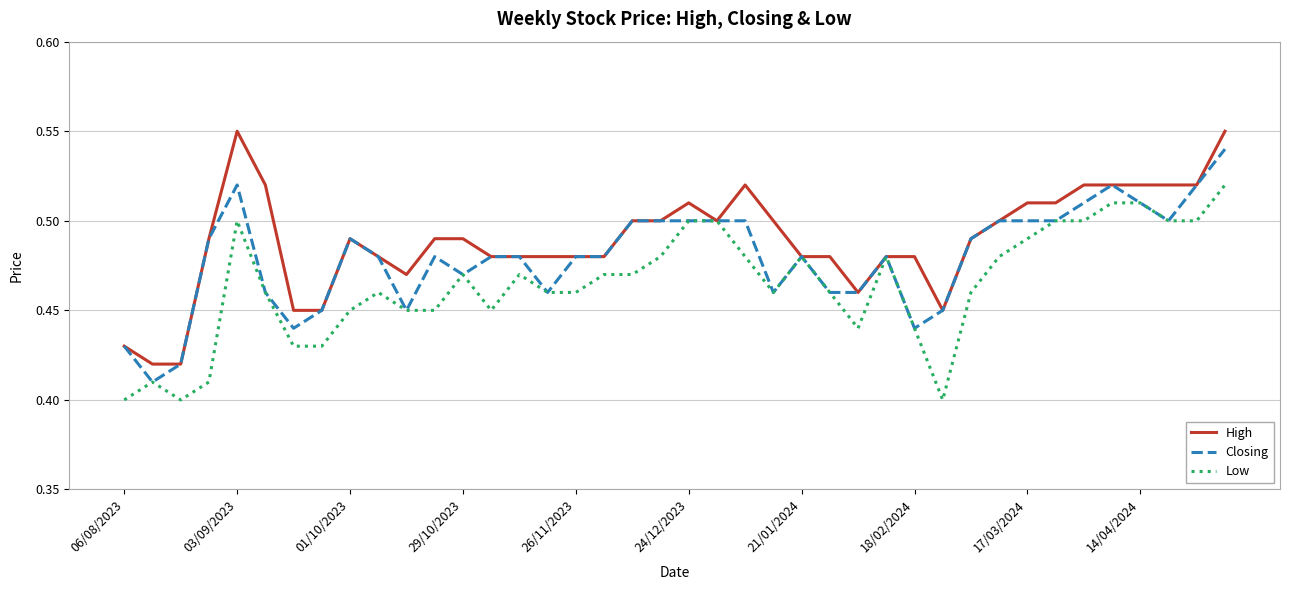

List the series in order of their overall mean, highest first.

High, Closing, Low